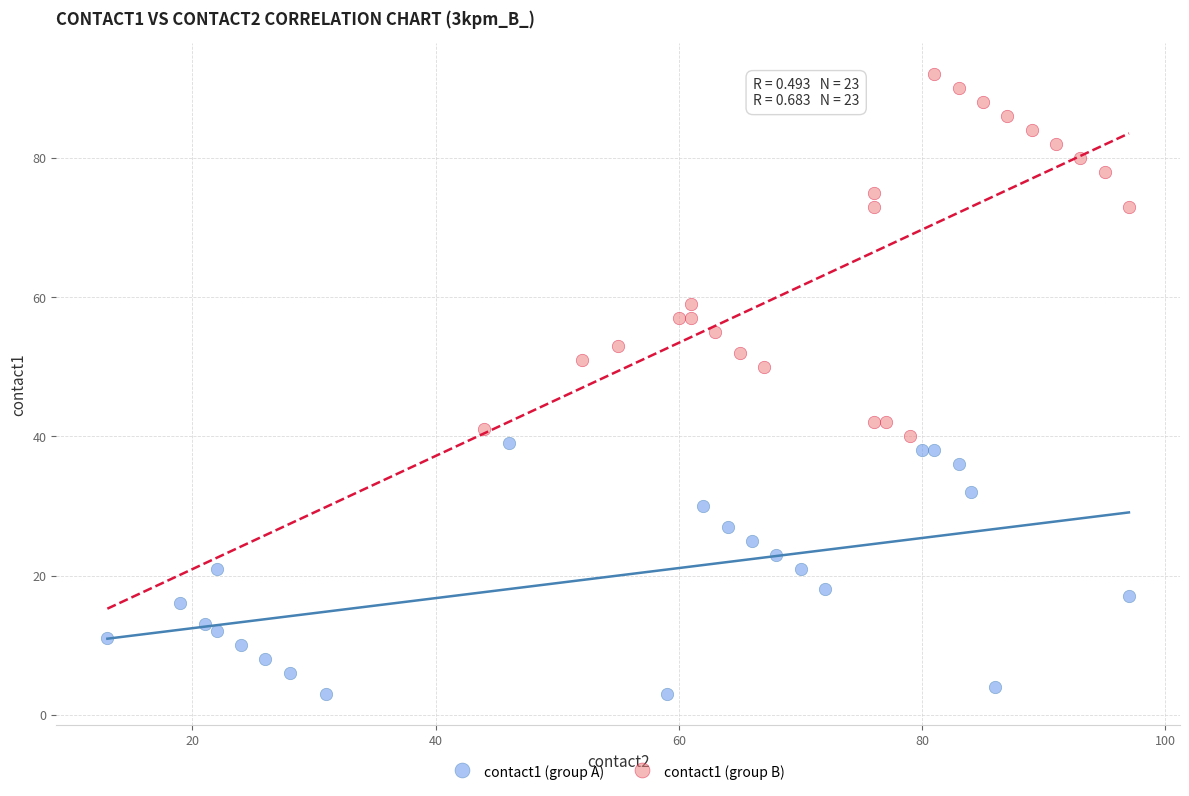

Which series contains the highest Y value?

contact1 (group B)